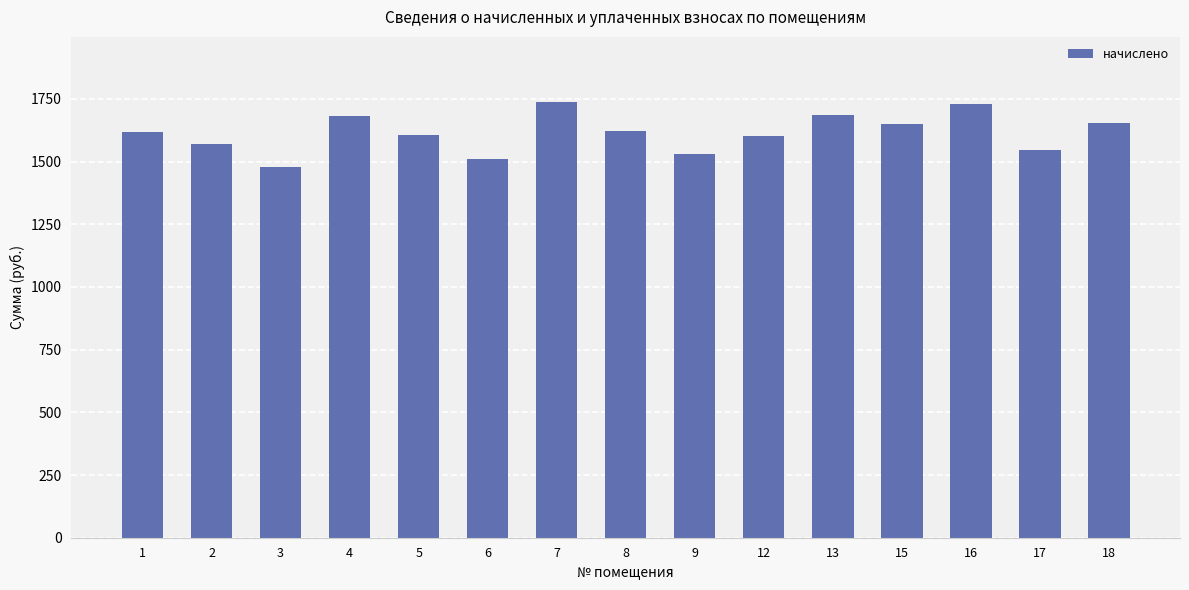

What is the maximum value shown in the chart?

1736.6